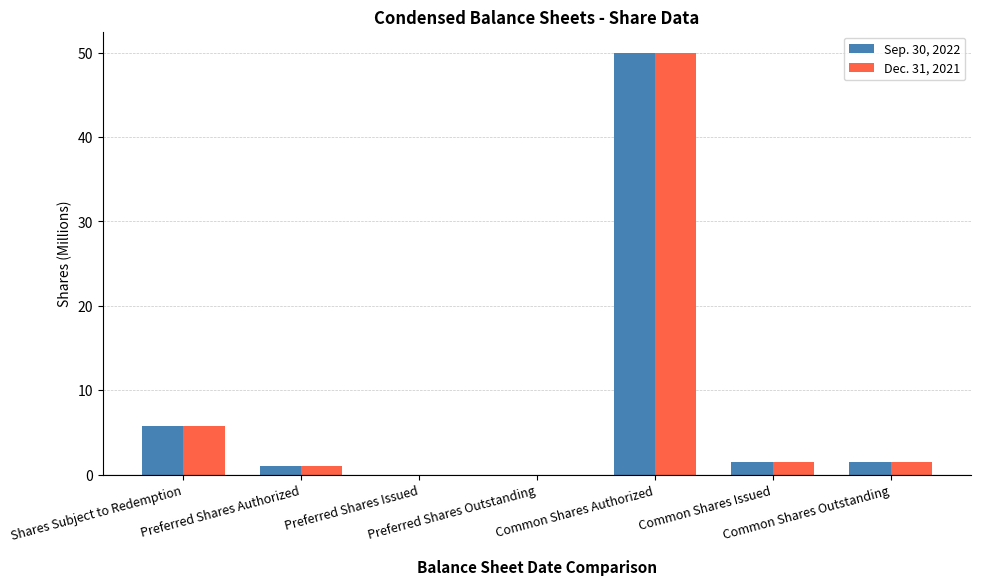

Reading right to left, extract all data points from this chart.

Sep. 30, 2022: 1.5	1.5	50.0	0.0	0.0	1.0	5.8
Dec. 31, 2021: 1.5	1.5	50.0	0.0	0.0	1.0	5.8